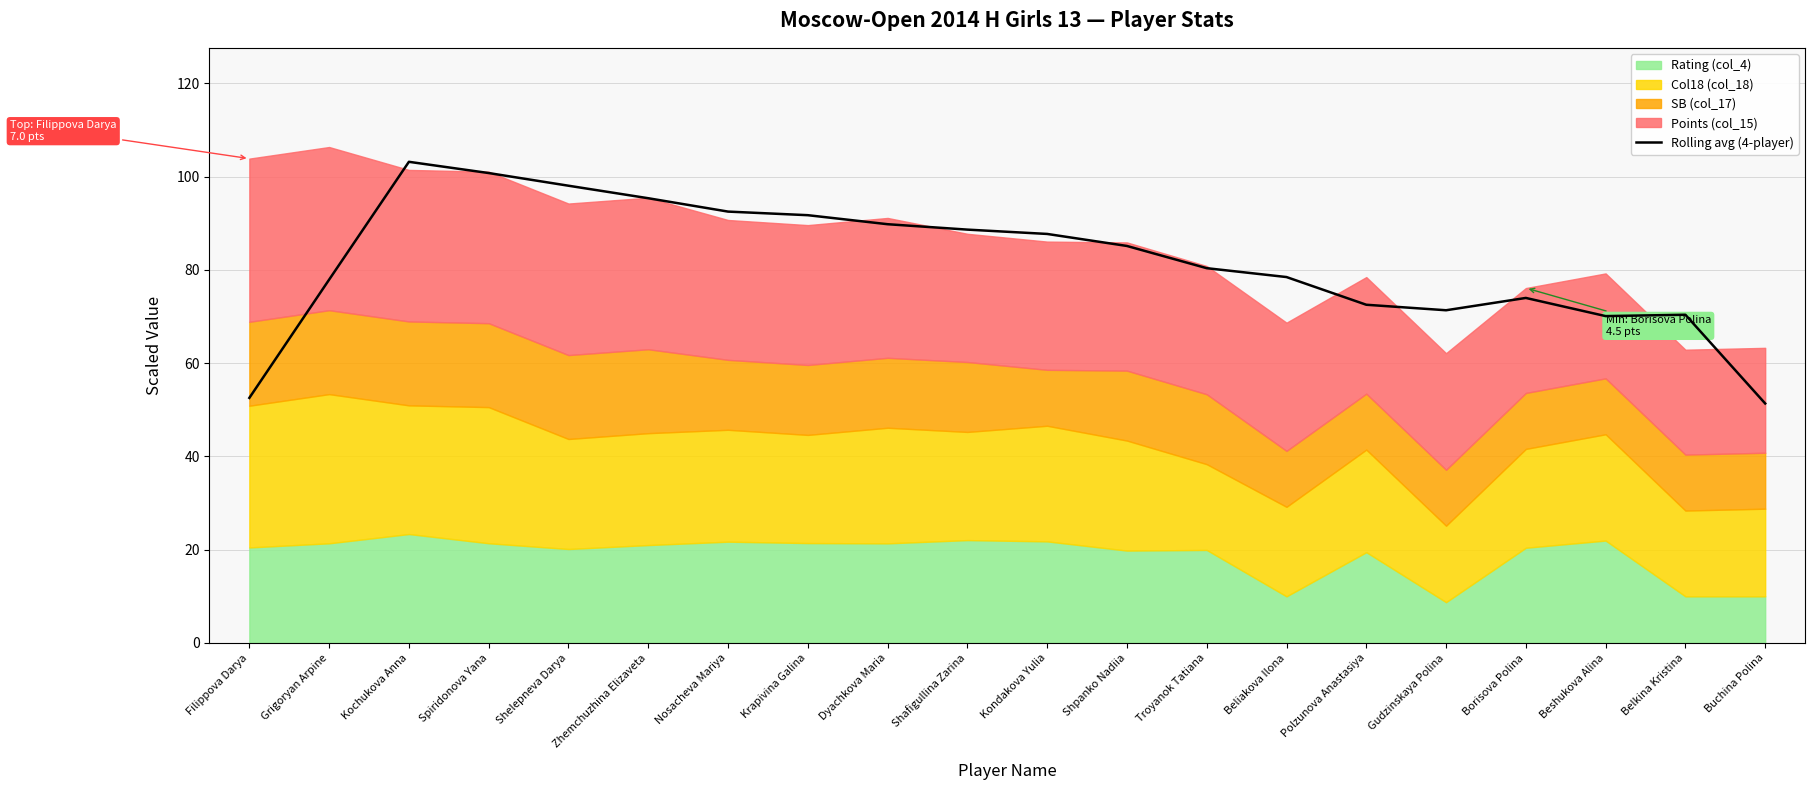

What is the label of the 19th point from the right?

Grigoryan Arpine